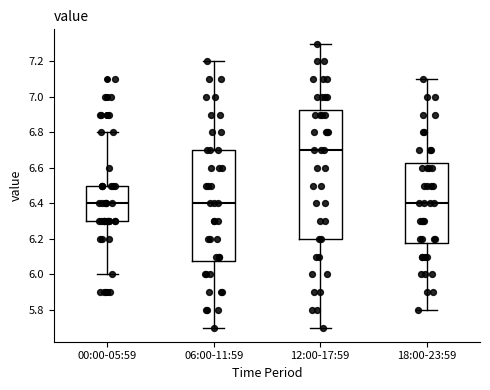

Reading left to right, read every box against the y-axis: the position of its median line, the range the box covers, and the ends of its whiskers. The values are not printed on the chart, so give them approximately, as read against the axis.

00:00-05:59: median 6.40, box 6.30 to 6.50, whiskers 6.00 to 6.80
06:00-11:59: median 6.40, box 6.08 to 6.70, whiskers 5.70 to 7.20
12:00-17:59: median 6.70, box 6.20 to 6.92, whiskers 5.70 to 7.30
18:00-23:59: median 6.40, box 6.18 to 6.62, whiskers 5.80 to 7.10